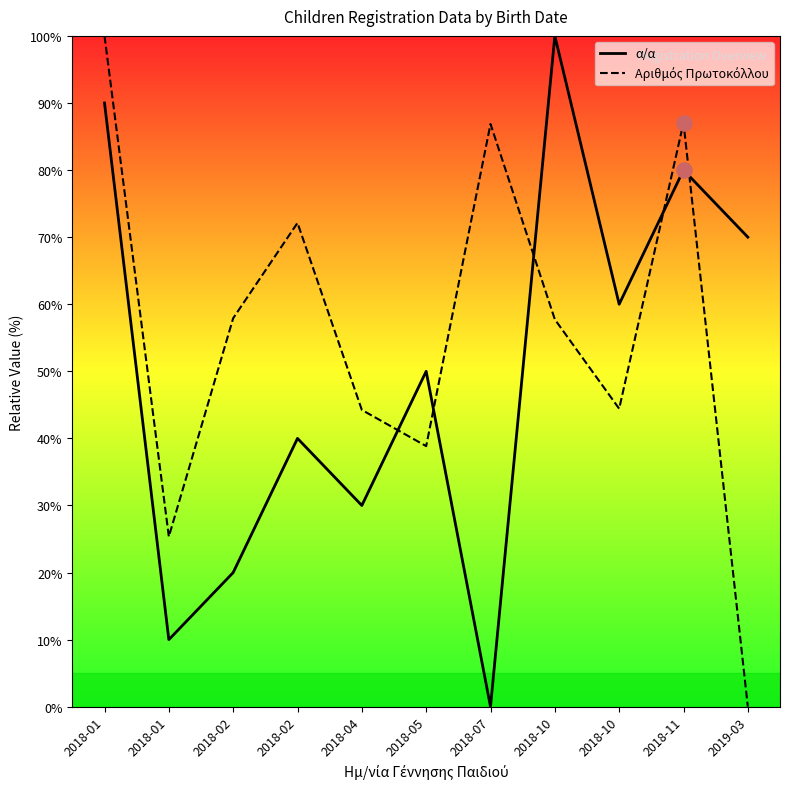

What is the total value across all series at 2018-05?

88.8